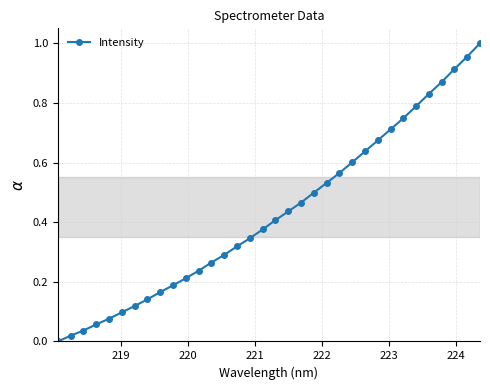

What is the value of the 24th point from the left?

0.6